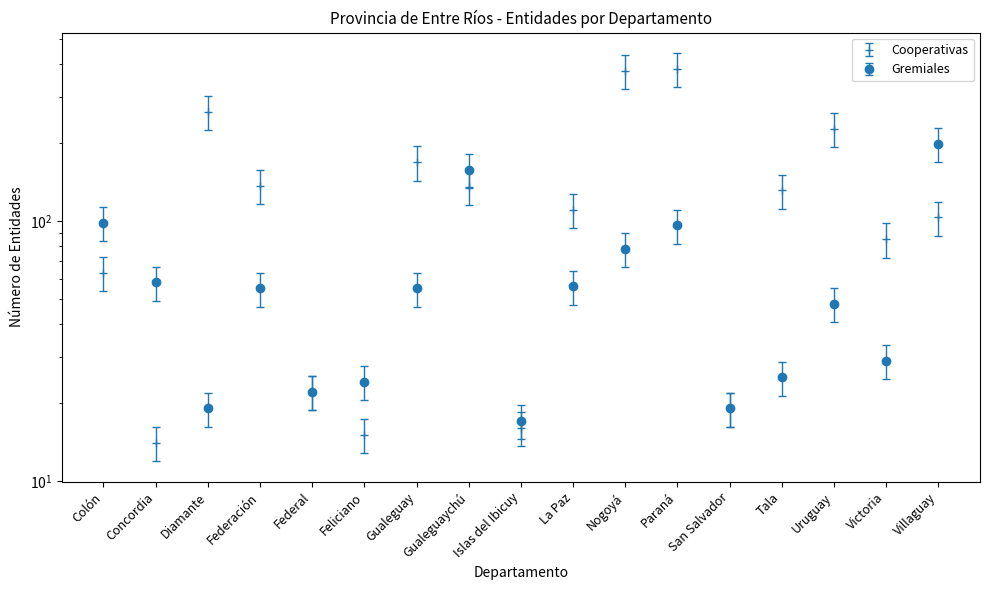

At which category is the sum across all series the highest?

Paraná